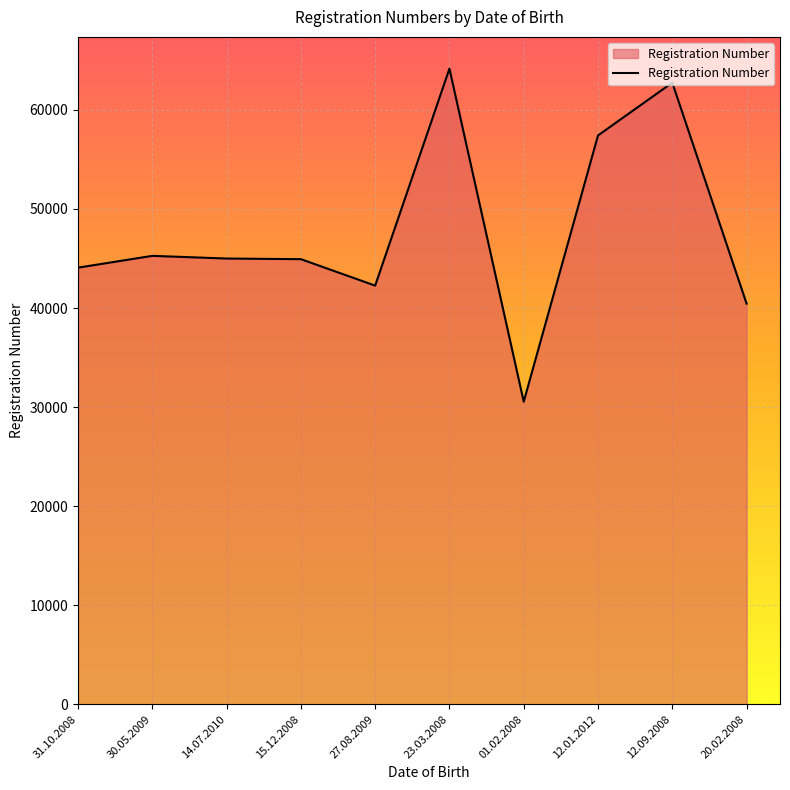

Is it true that the value at 12.01.2012 is 57416?

True